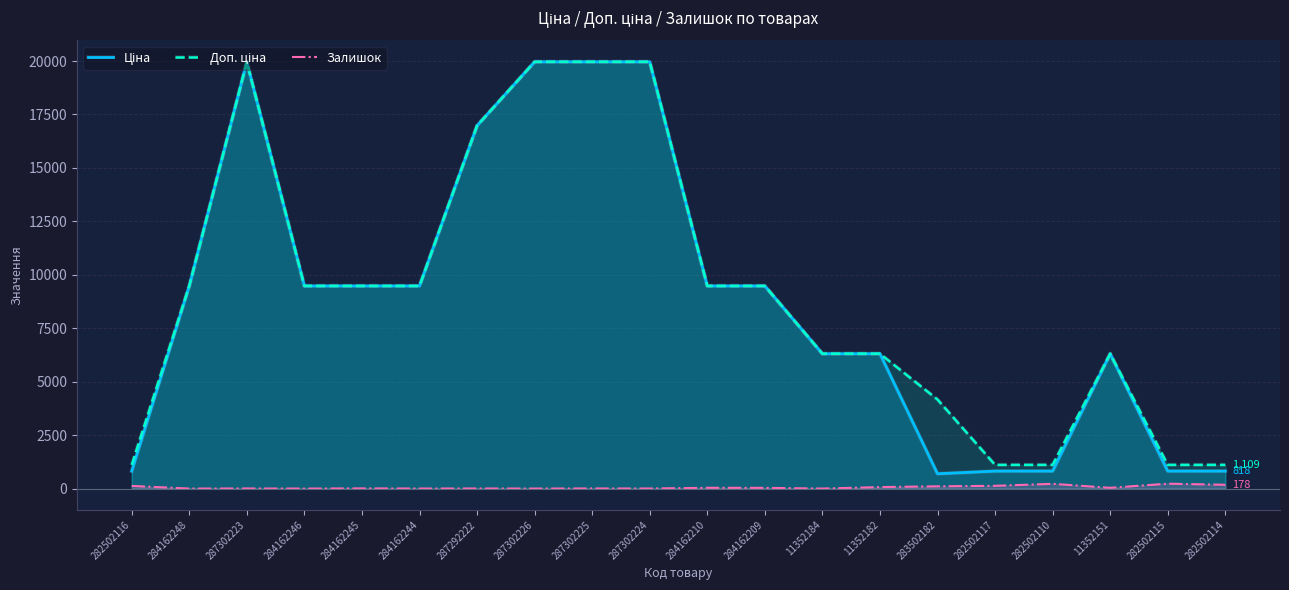

Is the value of Залишок at 283502182 greater than the value of Ціна at 284162209?

No